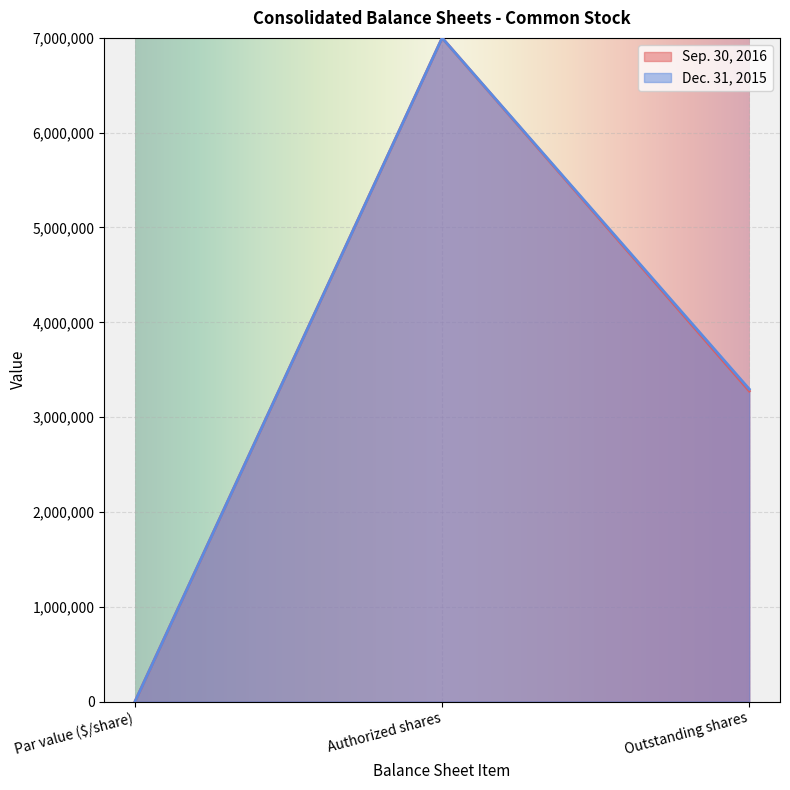

At how many categories does at least one series exceed 5586951?

1